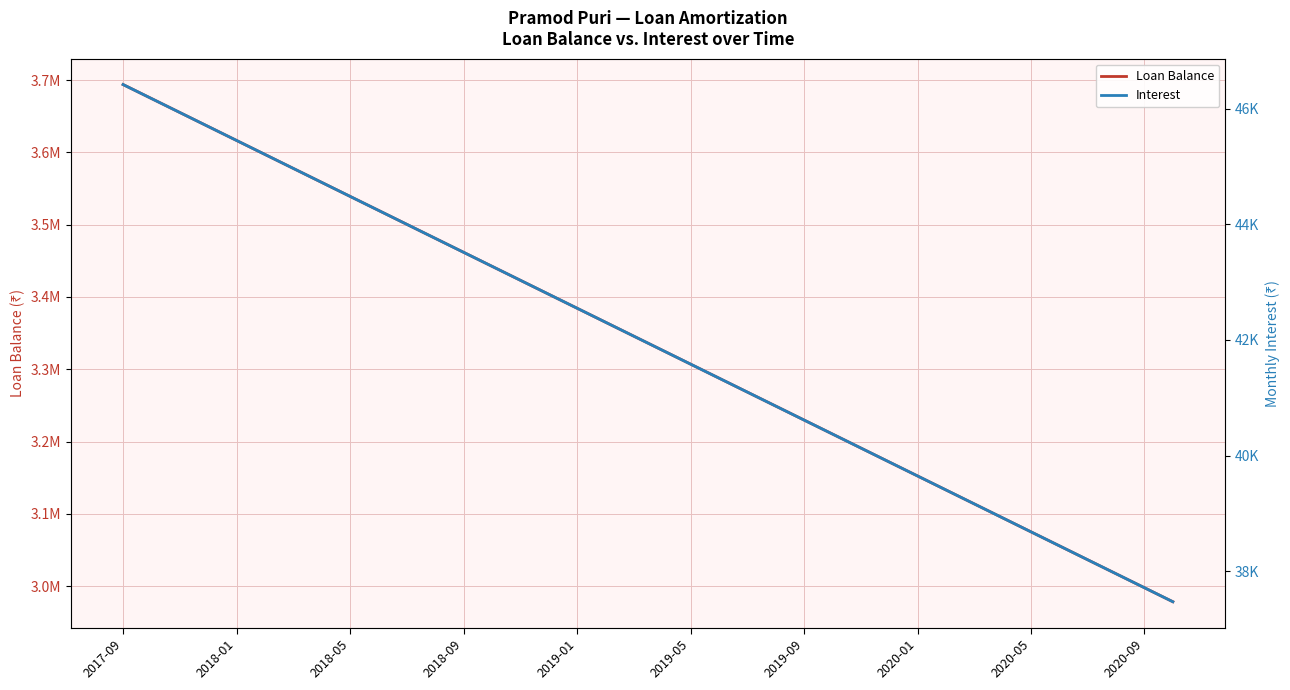

True or false: Loan Balance and Interest intersect in this chart.

False